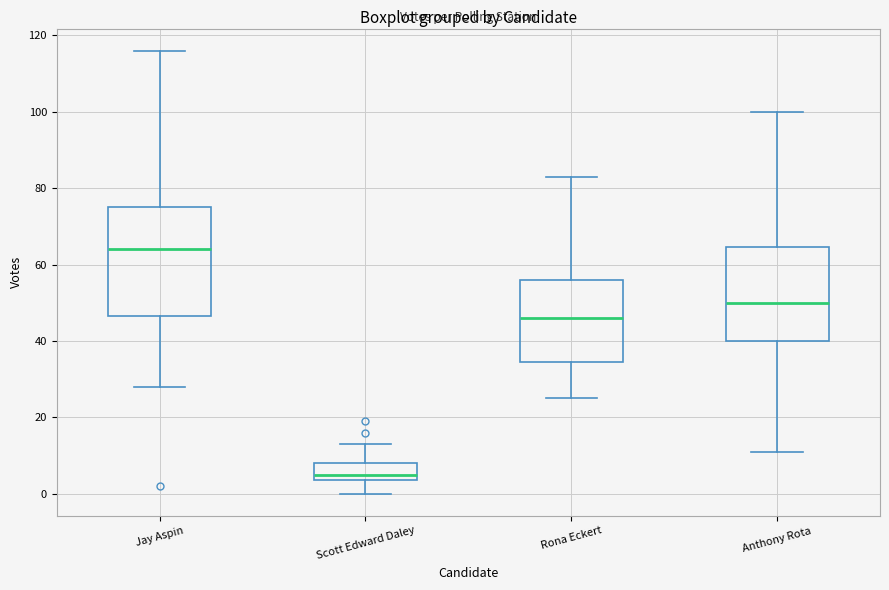

Which box is the tallest, from its lower edge to its upper edge?

Jay Aspin